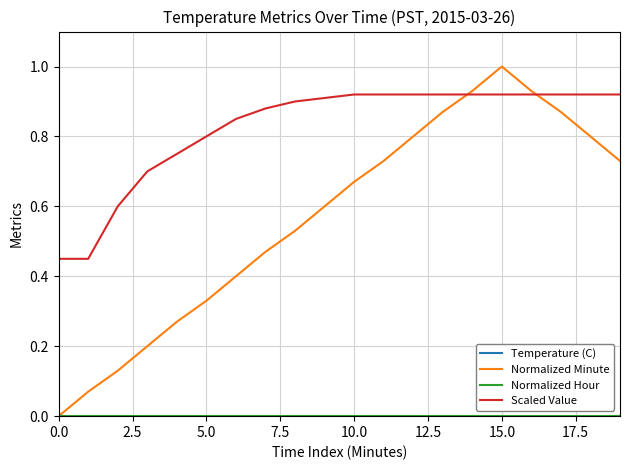

At which category is the sum across all series the highest?

15